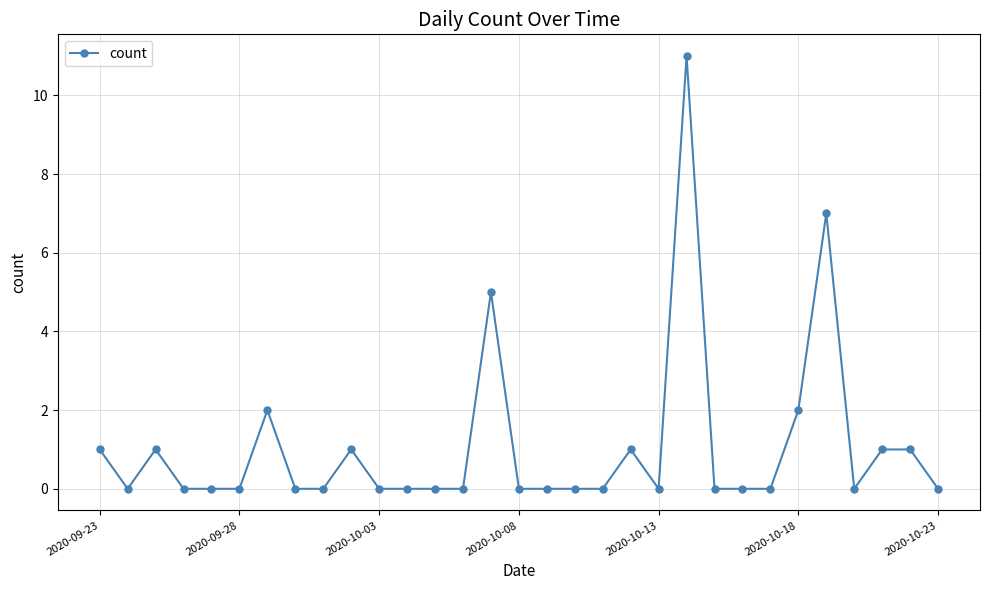

What is the average value?

1